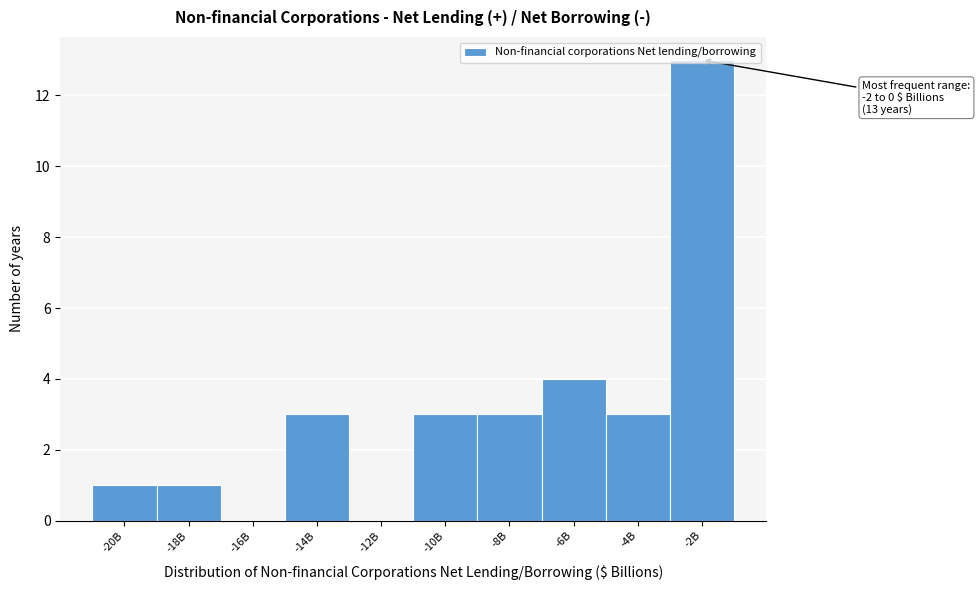

What is the sum of the values at -2B and -18B?

14